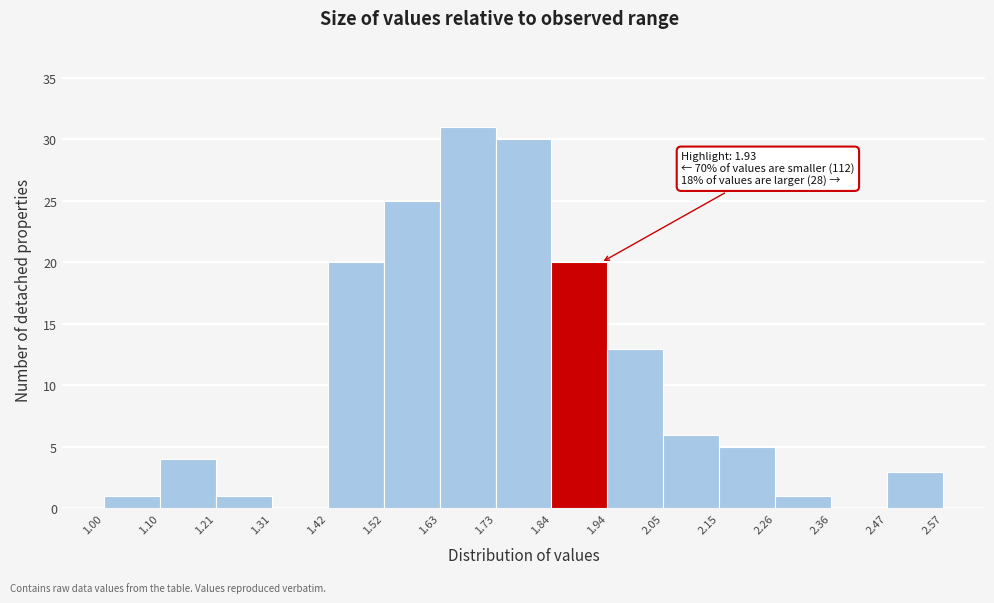

Which range on the x-axis has the tallest bar?

1.63 to 1.73